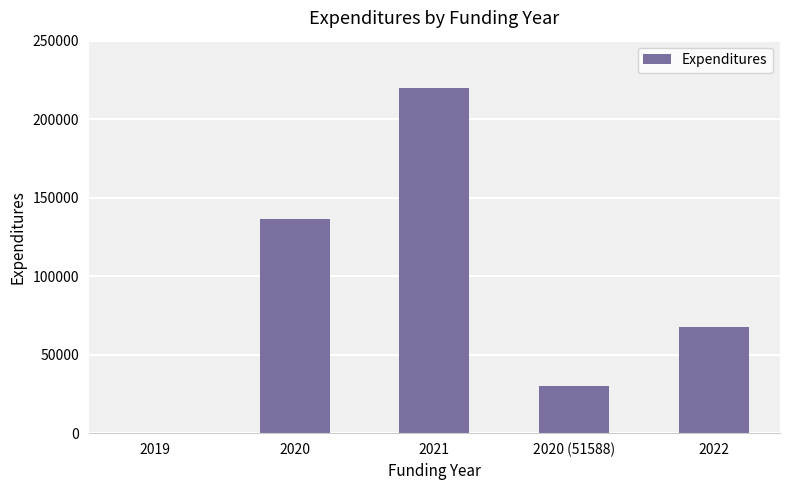

What is the sum of all values?

454134.5